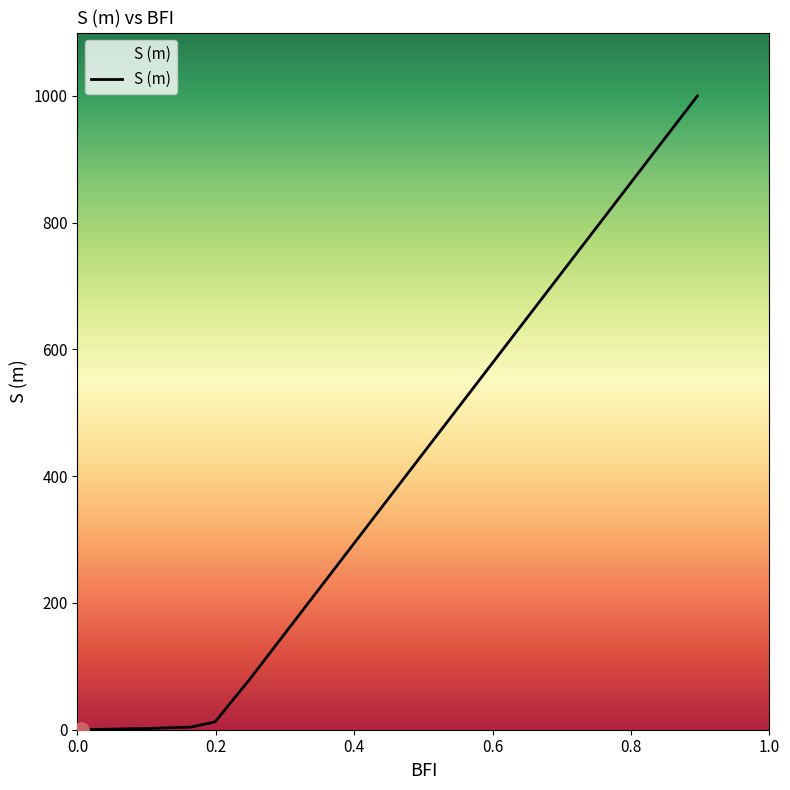

What is the greatest value displayed?

1000.0